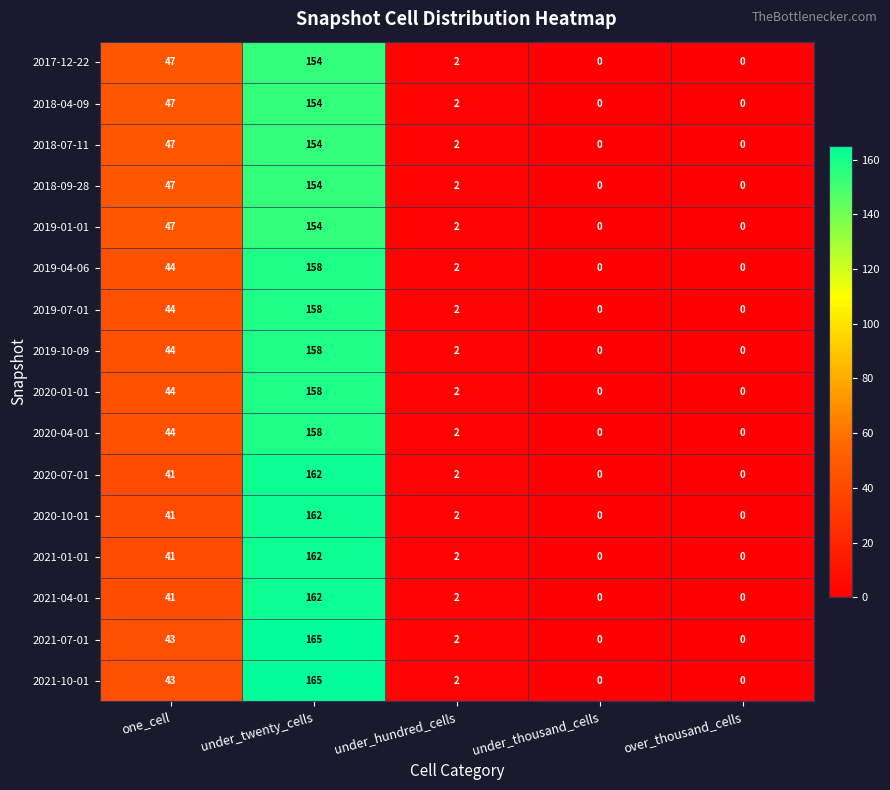

What is the sum of the 2021-04-01 values at over_thousand_cells and under_twenty_cells?

162